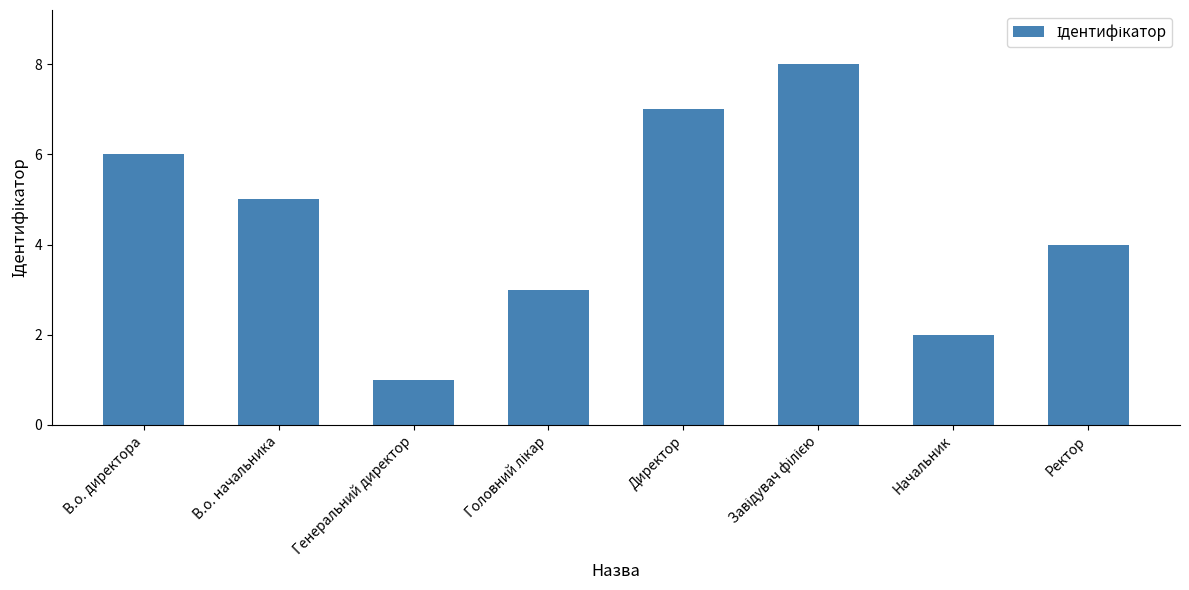

Reading right to left, transcribe all the data shown in this chart.

4	2	8	7	3	1	5	6